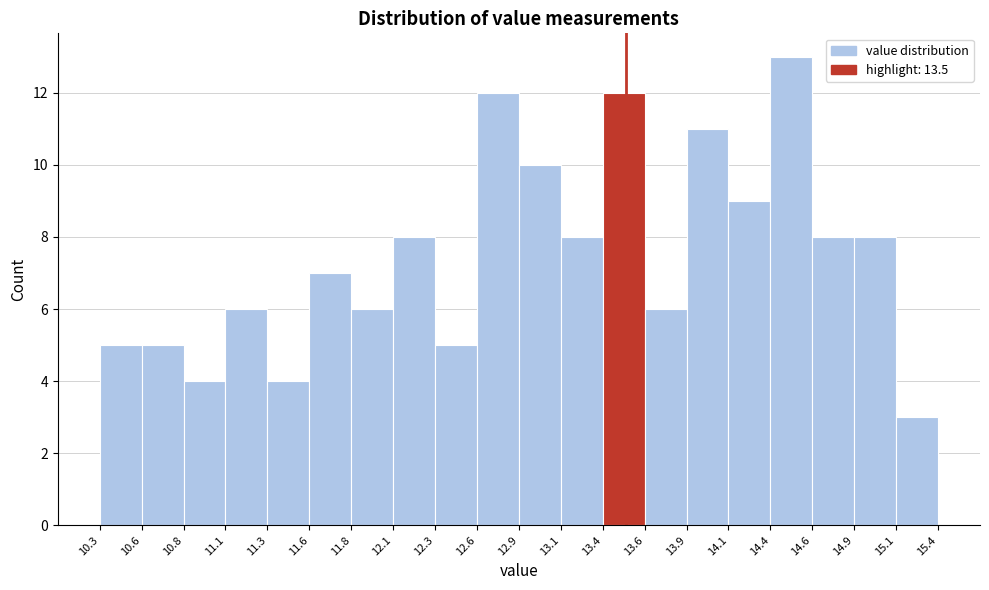

Over which range of the x-axis is the bar tallest?

14.4 to 14.6